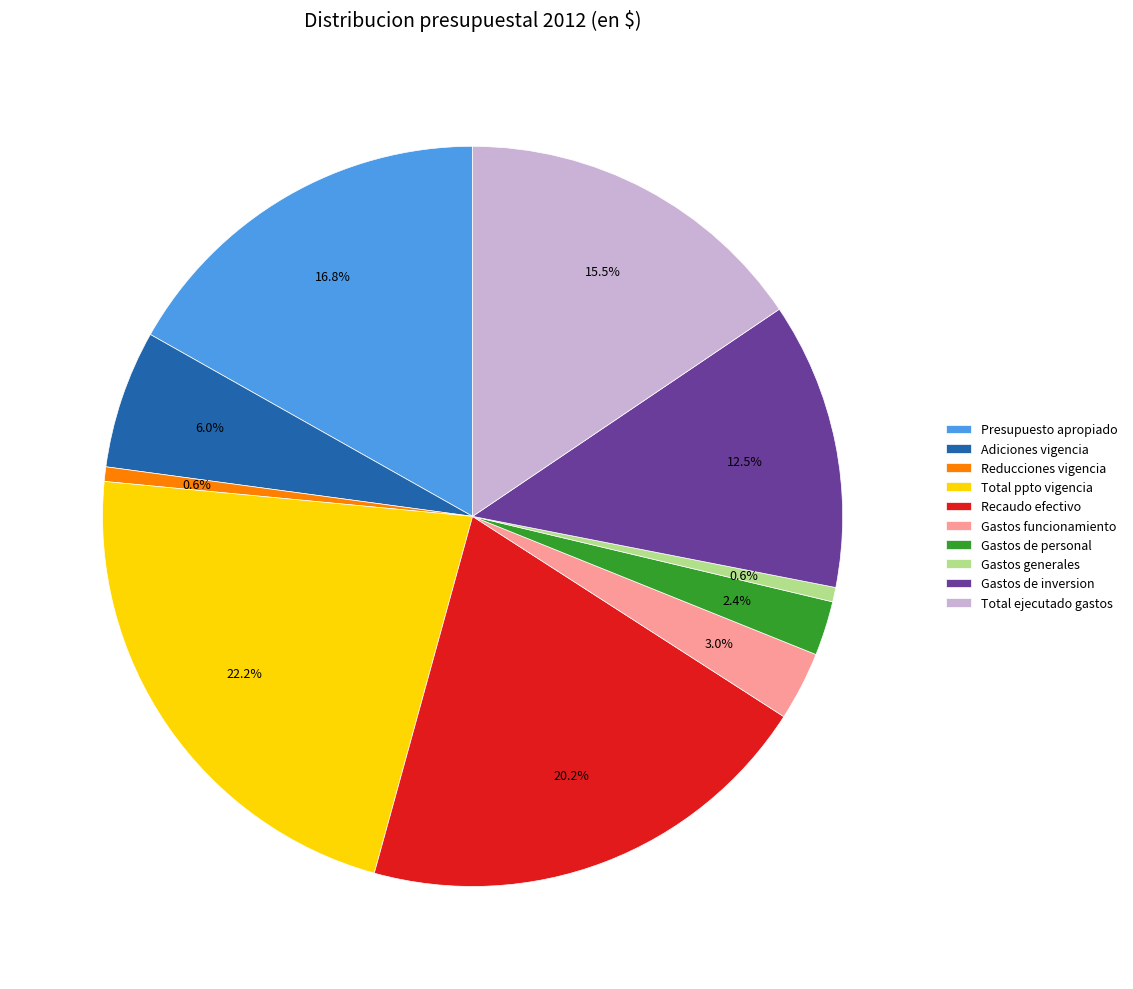

How many slices are in this pie chart?

10